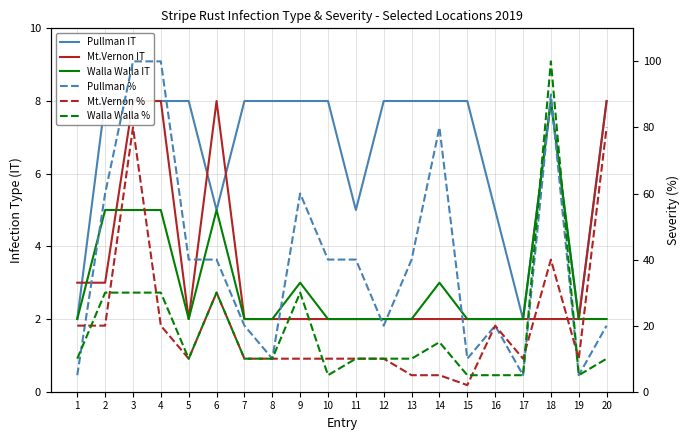

Reading left to right, extract all data points from this chart.

Pullman IT: 2	8	8	8	8	5	8	8	8	8	5	8	8	8	8	5	2	8	2	8
Mt.Vernon IT: 3	3	8	8	2	8	2	2	2	2	2	2	2	2	2	2	2	2	2	8
Walla Walla IT: 2	5	5	5	2	5	2	2	3	2	2	2	2	3	2	2	2	8	2	2
Pullman %: 5	60	100	100	40	40	20	10	60	40	40	20	40	80	10	20	5	90	5	20
Mt.Vernon %: 20	20	80	20	10	30	10	10	10	10	10	10	5	5	2	20	10	40	10	80
Walla Walla %: 10	30	30	30	10	30	10	10	30	5	10	10	10	15	5	5	5	100	5	10